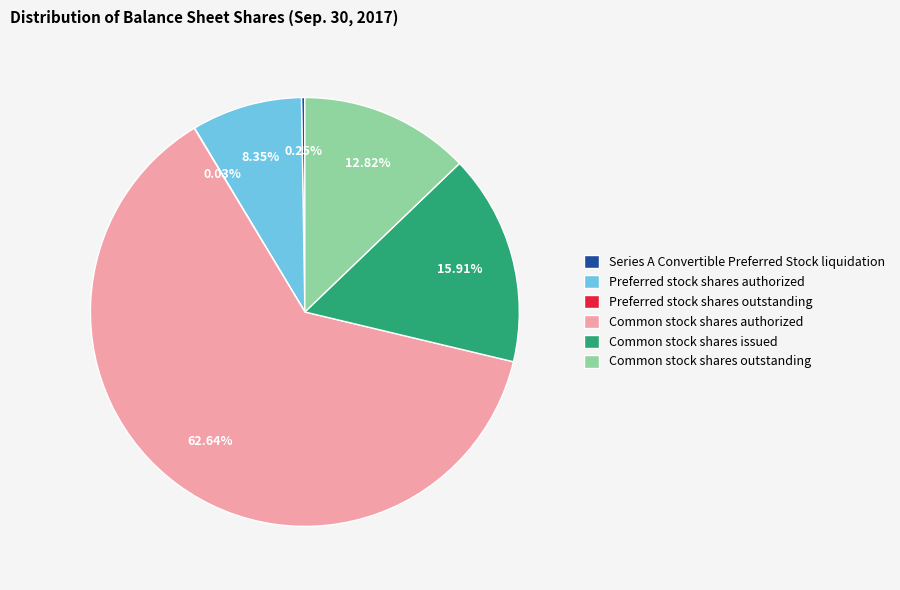

Does Preferred stock shares authorized account for over 50% of the chart?

No